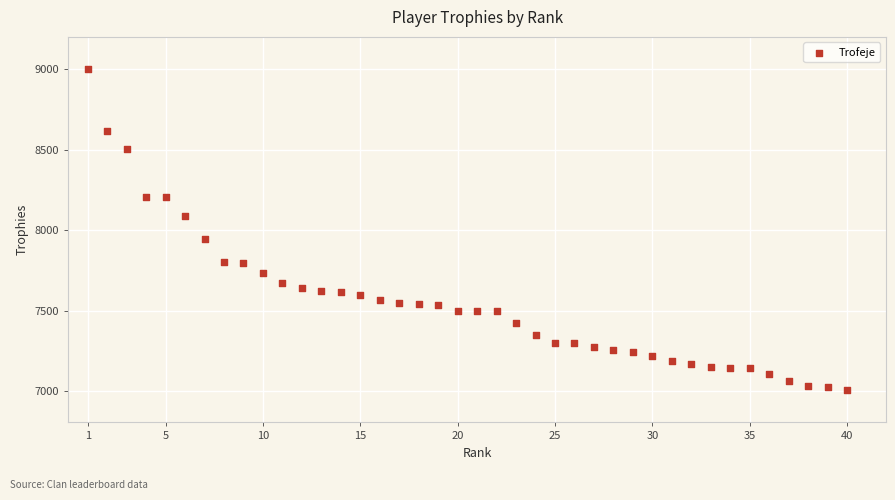

What is the range of X values (max minus min)?

39